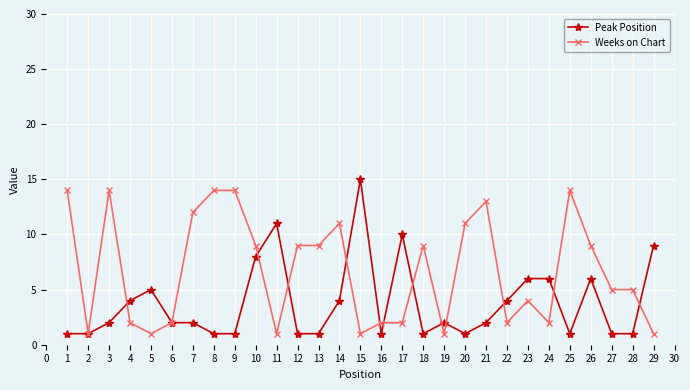

What is the total value across all series at 1?

15